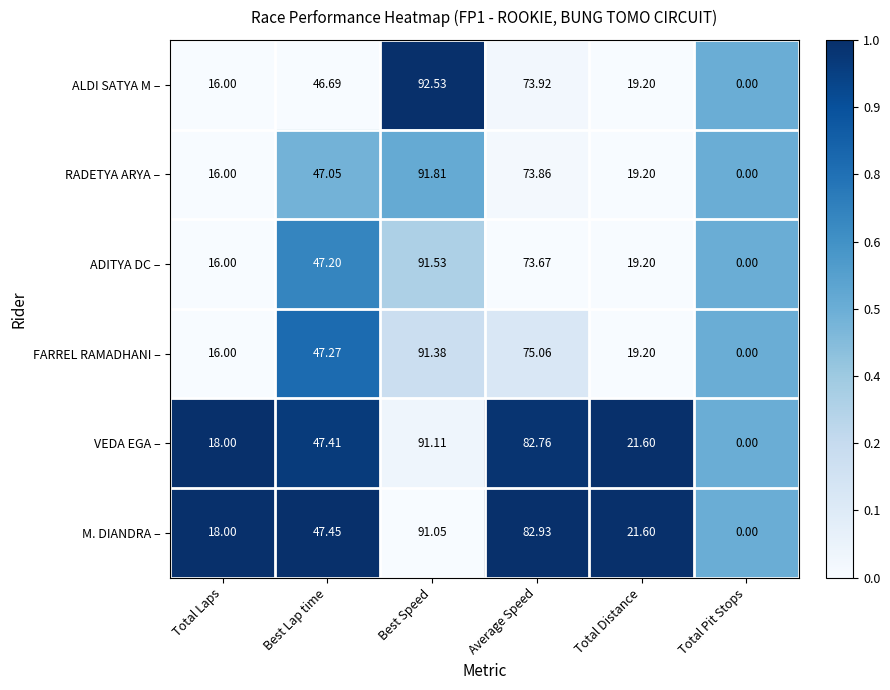

Where does the RADETYA ARYA – series first go above 47?

Best Lap time